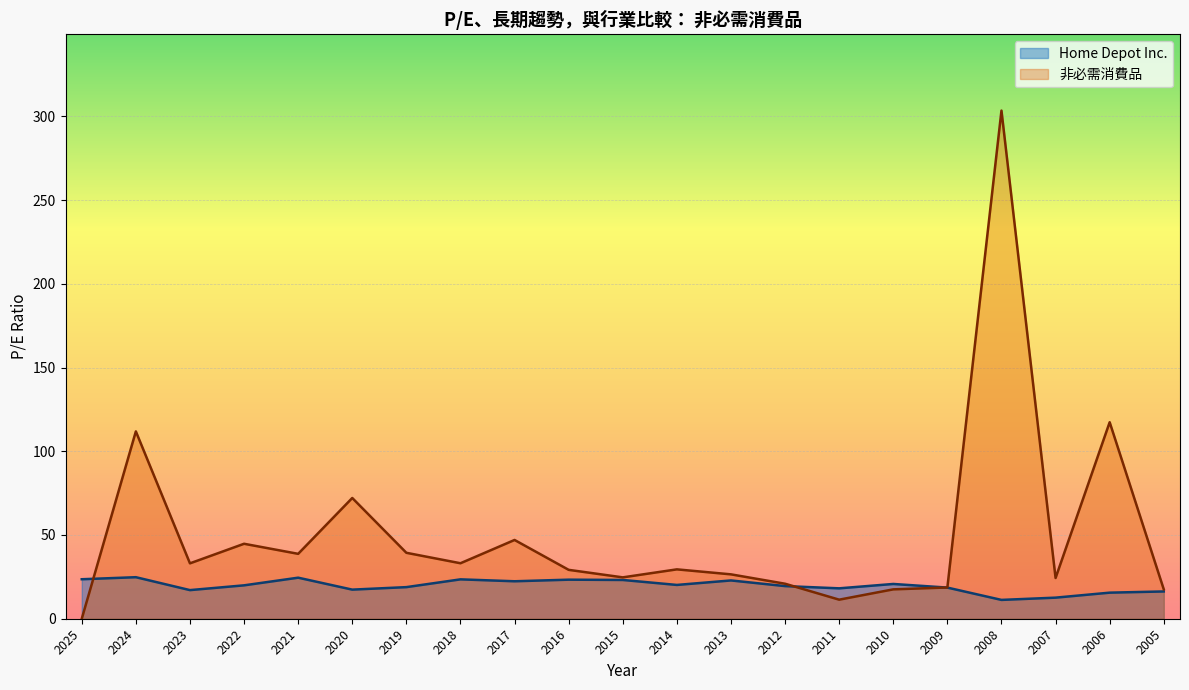

Which series has the largest total across all categories?

非必需消費品